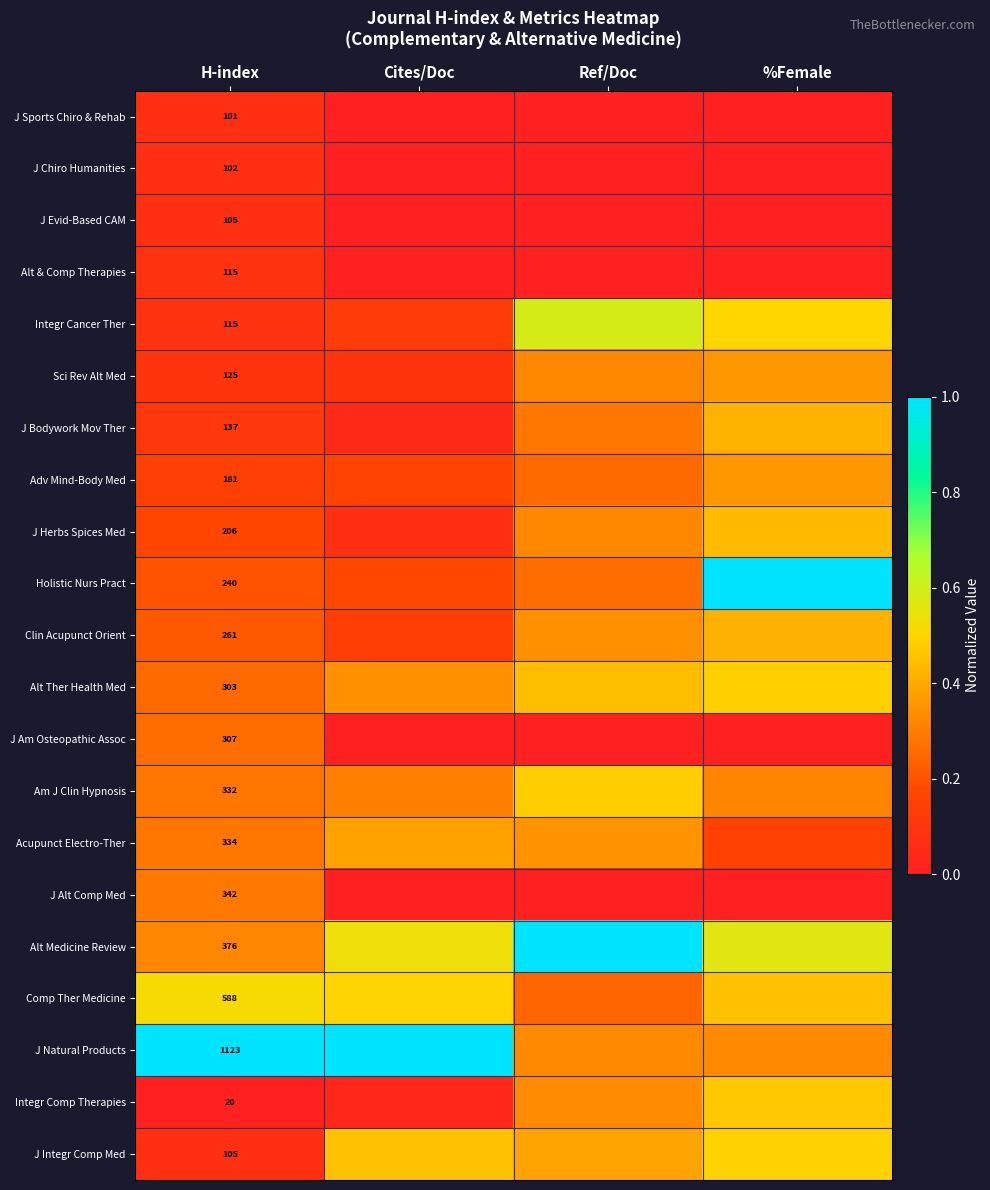

The value of J Integr Comp Med at %Female is 0.7. True or false?

False